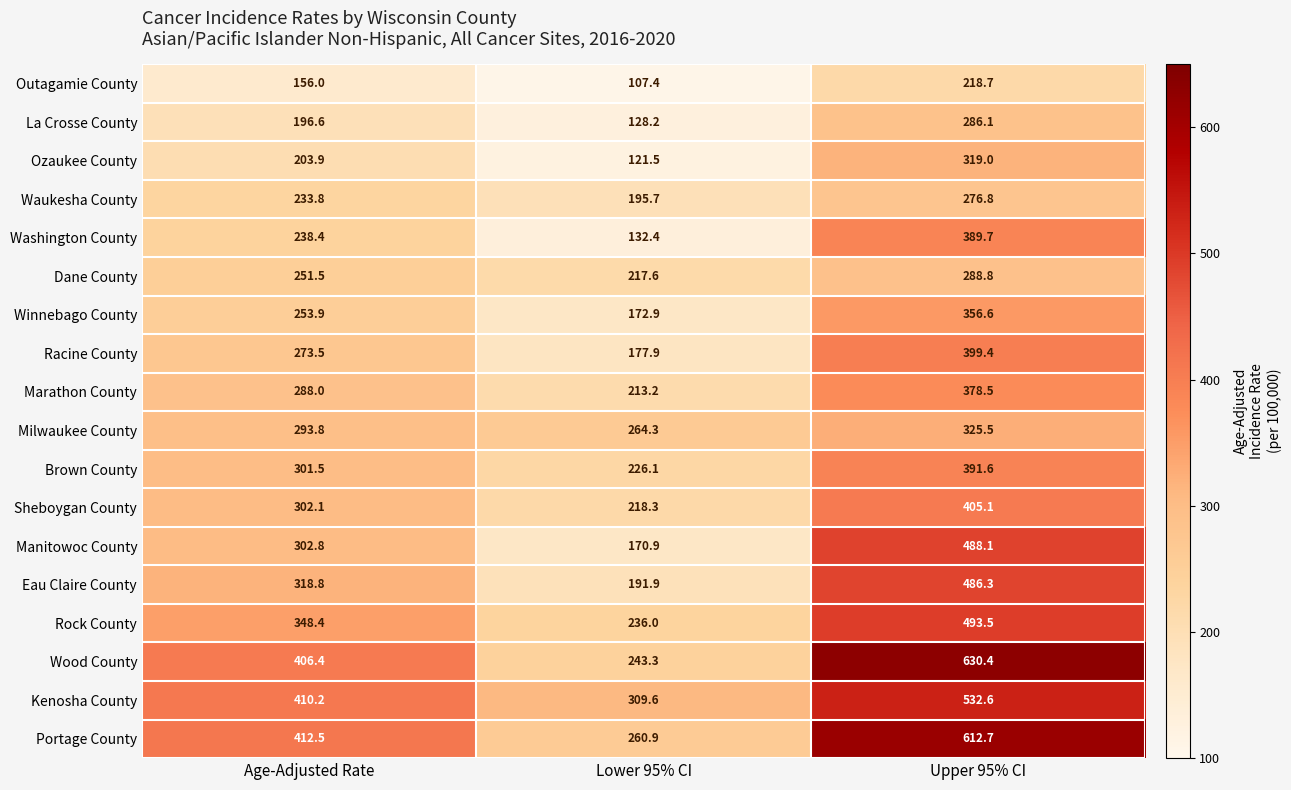

At which category is the sum across all series the highest?

Upper 95% CI